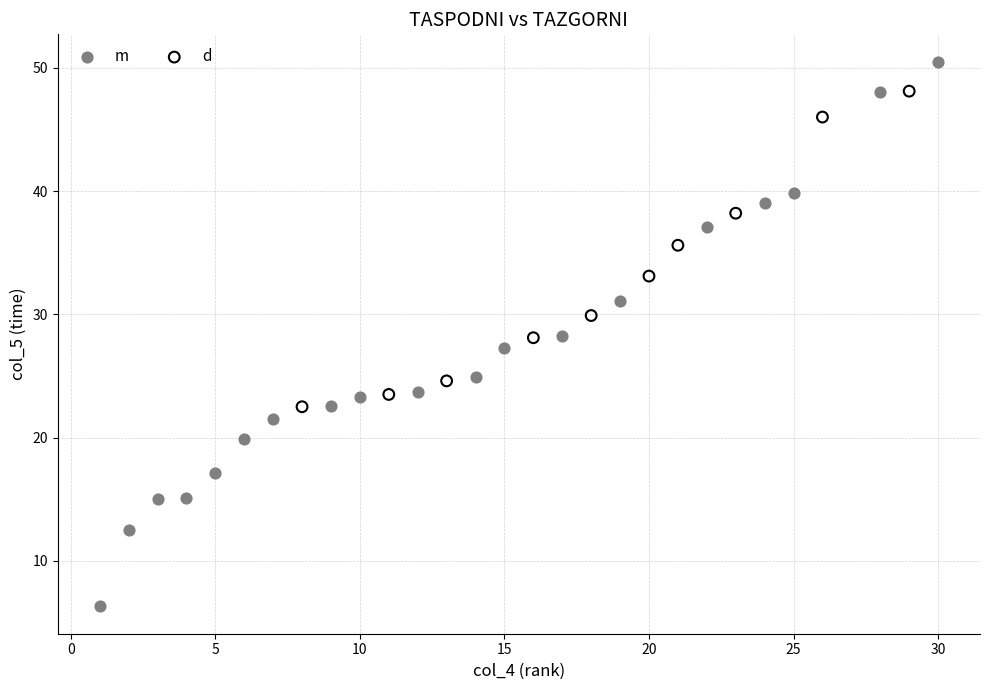

Which series reaches the minimum Y coordinate?

m